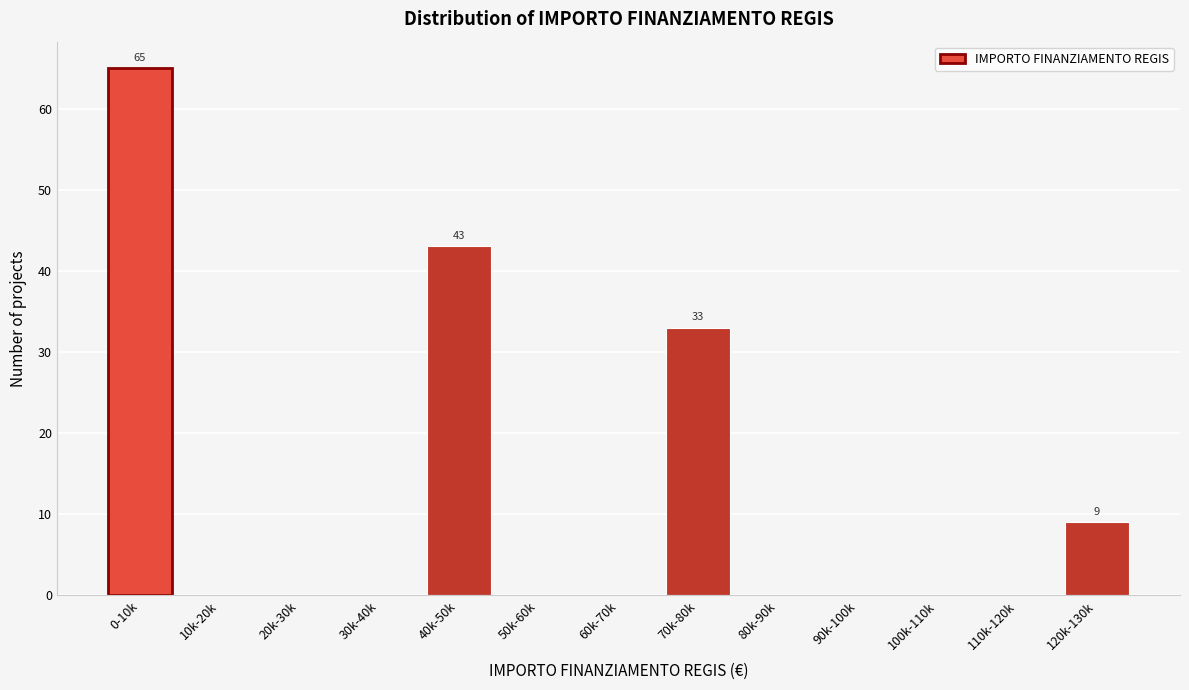

Reading right to left, transcribe all the data shown in this chart.

120k-130k=9	110k-120k=0	100k-110k=0	90k-100k=0	80k-90k=0	70k-80k=33	60k-70k=0	50k-60k=0	40k-50k=43	30k-40k=0	20k-30k=0	10k-20k=0	0-10k=65